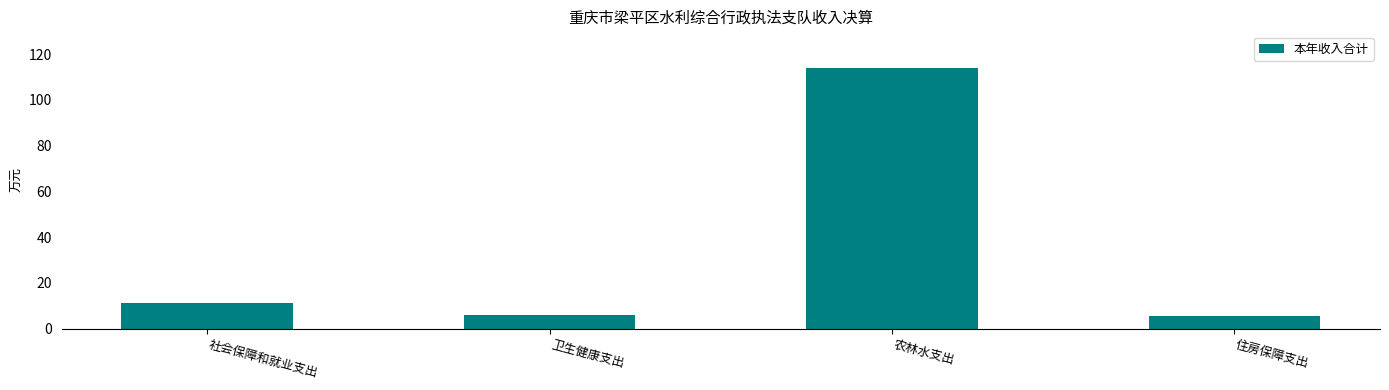

Approximately how many times larger is the value at 卫生健康支出 compared to 农林水支出?

0.1